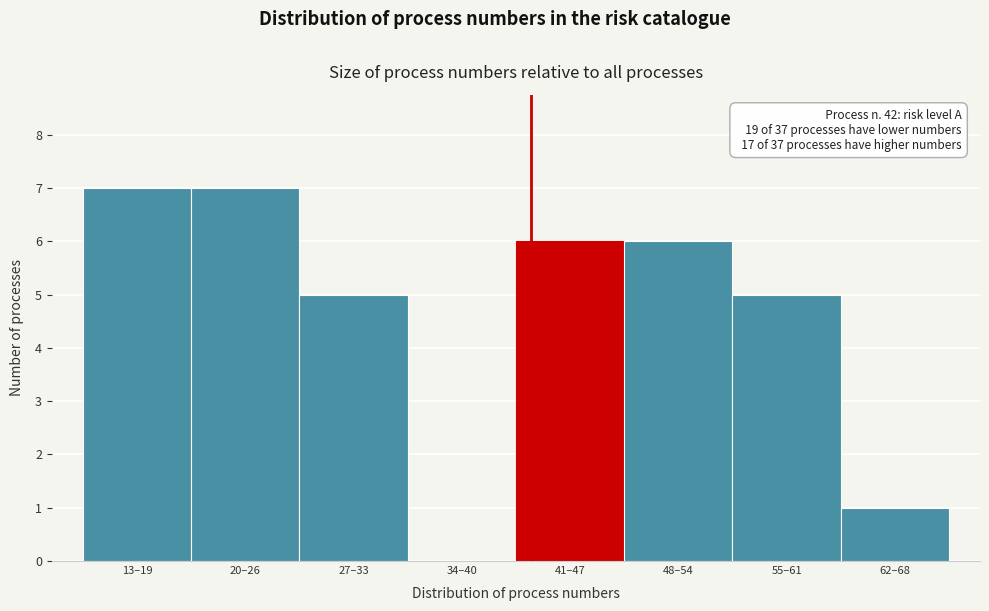

Reading right to left, list all the values displayed in this chart.

62–68=1	55–61=5	48–54=6	41–47=6	34–40=0	27–33=5	20–26=7	13–19=7